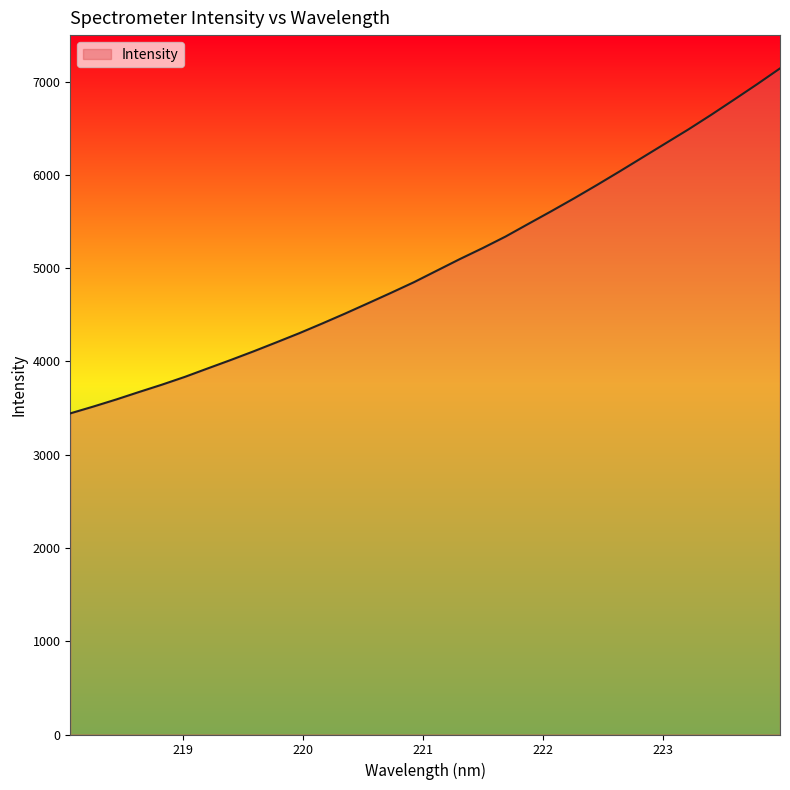

What is the difference between the maximum and minimum values?

3698.9